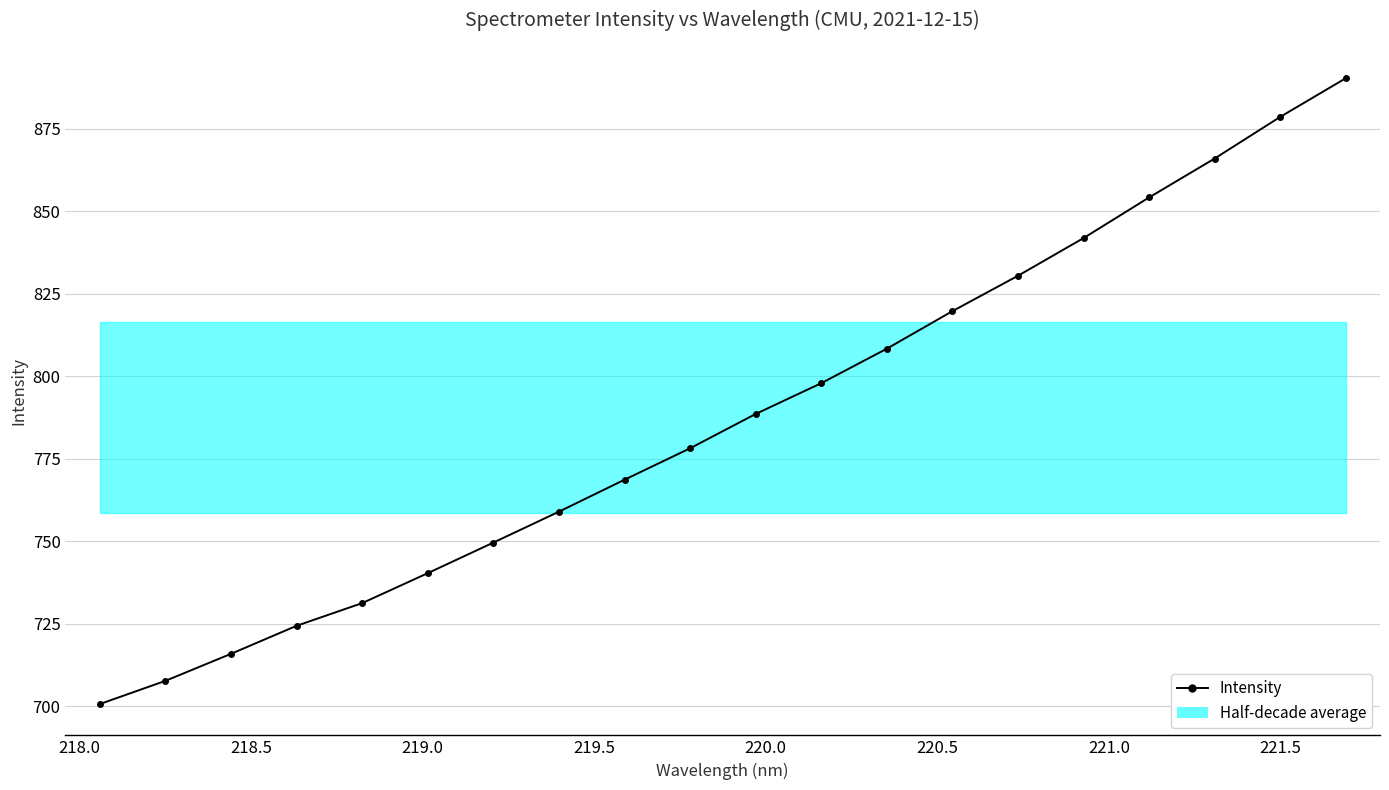

What is the difference between the maximum and minimum values?

189.6